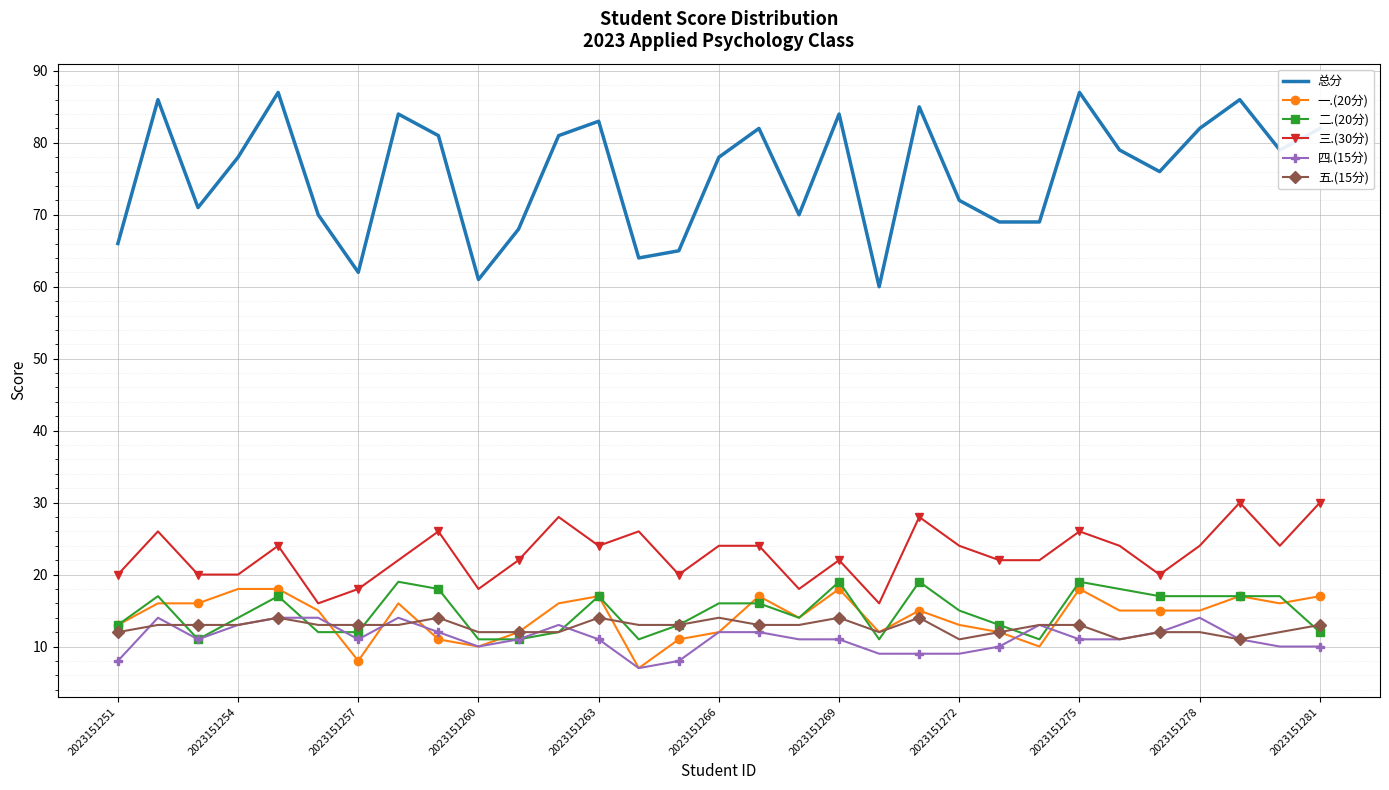

True or false: 二.(20分) and 三.(30分) cross at least once.

False